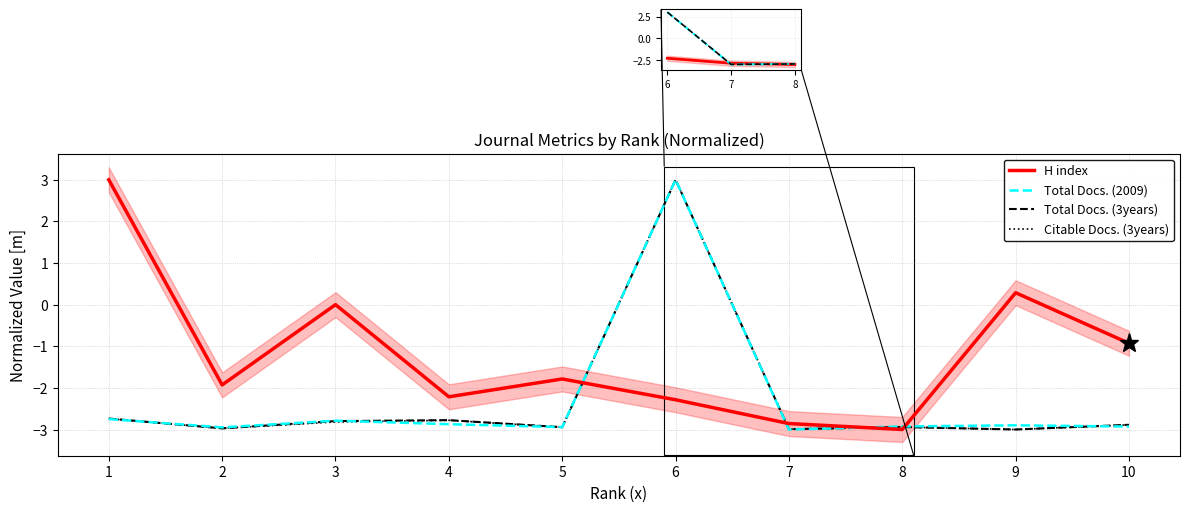

At how many categories does at least one series exceed 2?

2